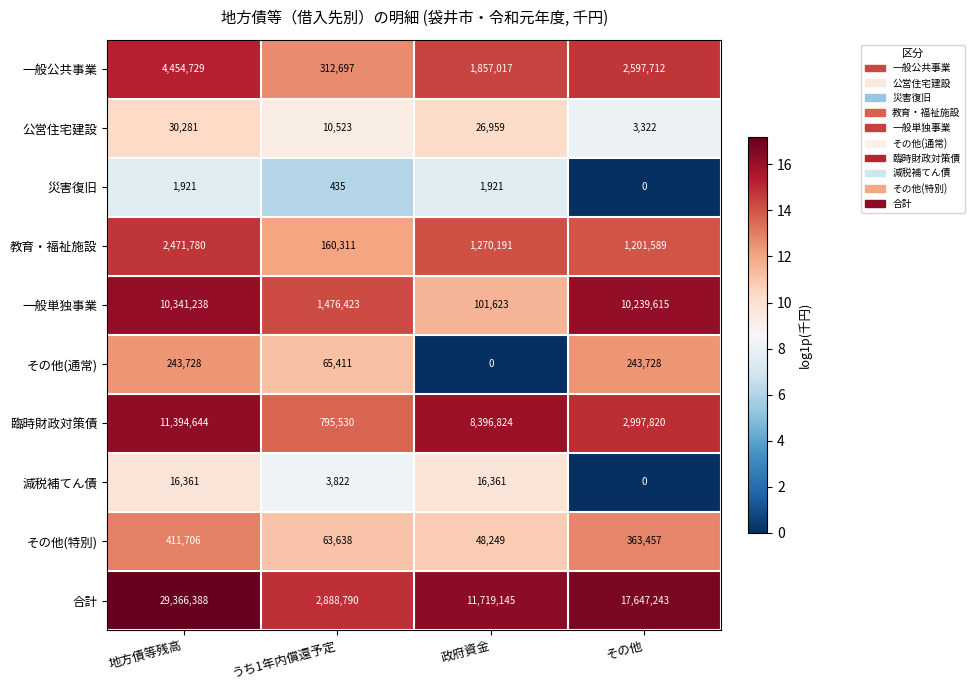

How many data points in 合計 are less than 17647243?

2